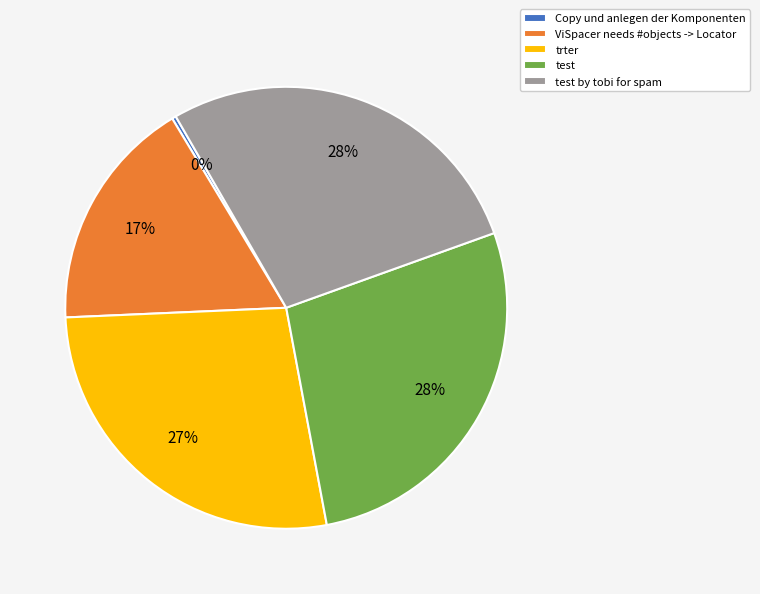

Count the number of slices in the pie.

5